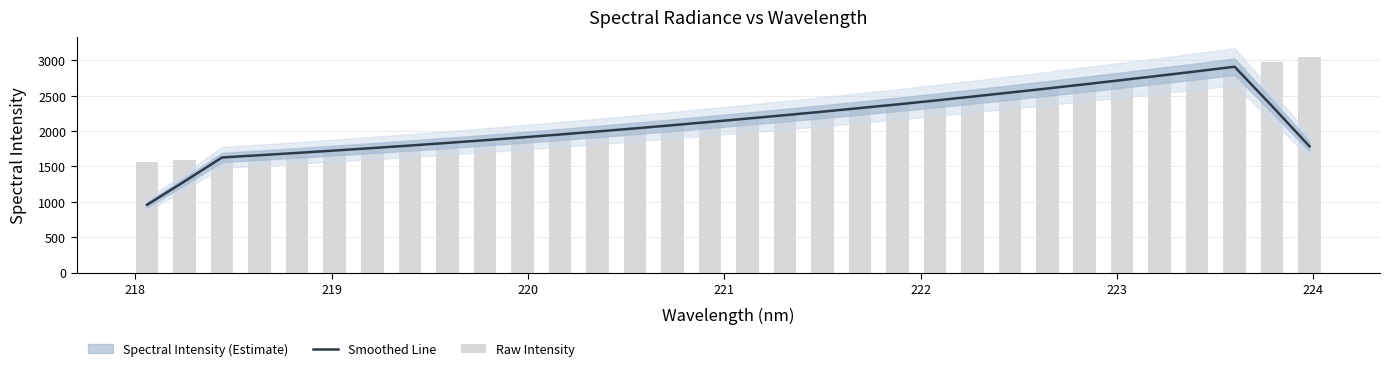

Reading left to right, what are all the values shown in this chart?

Smoothed Line: 958.0	1289.7	1628.1	1659.3	1692.0	1725.6	1760.5	1796.0	1833.2	1871.6	1911.2	1952.2	1994.8	2038.5	2083.5	2130.3	2177.2	2225.3	2274.7	2325.9	2377.6	2431.9	2487.7	2545.1	2602.8	2661.9	2722.2	2783.6	2845.8	2910.2	2353.9	1784.8
Raw Intensity: 1567.4	1595.8	1626.6	1658.8	1692.0	1723.5	1759.2	1794.6	1833.1	1869.5	1909.8	1950.8	1993.0	2038.0	2082.6	2128.3	2175.6	2227.0	2272.7	2322.8	2375.3	2431.5	2485.9	2544.0	2602.1	2661.9	2720.0	2781.7	2845.5	2909.2	2972.9	3041.7